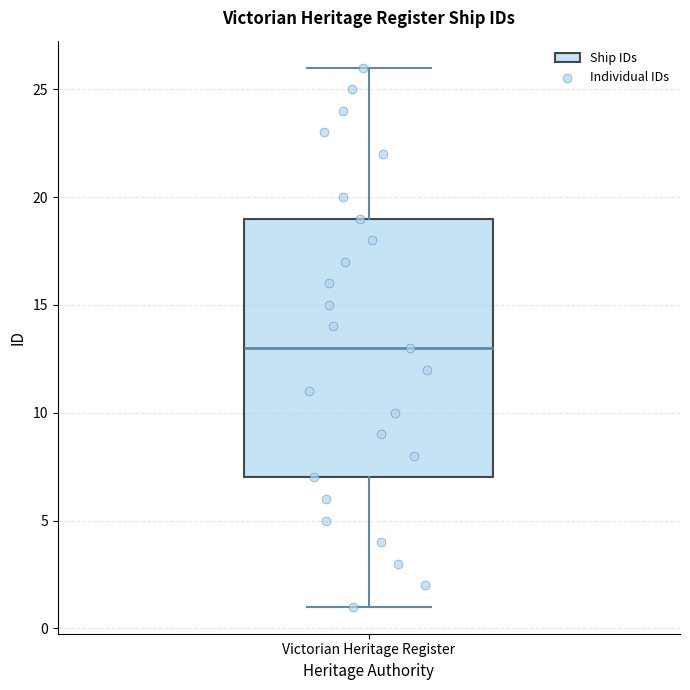

Read this box plot against the y-axis: the position of the median line, the range covered by the box, and the ends of both whiskers. The values are not printed on the chart, so give them approximately, as read against the axis.

median 13, box 7 to 19, whiskers 1 to 26